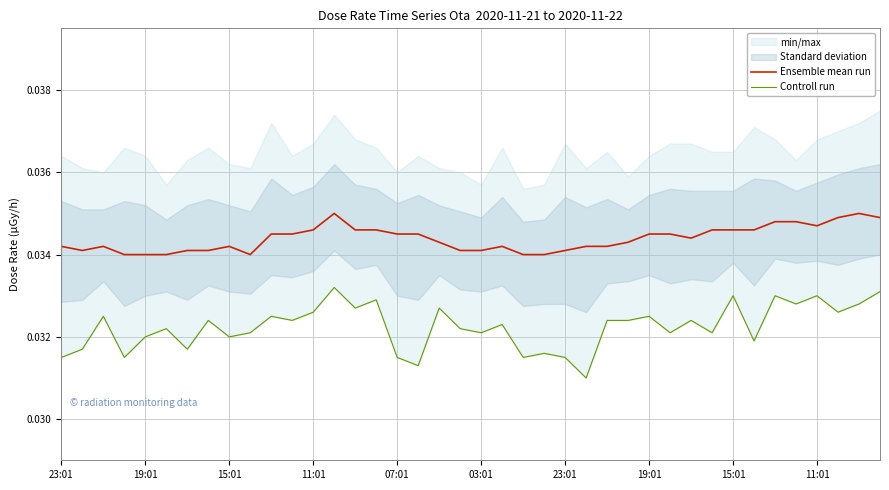

True or false: Ensemble mean run has more than 1 points higher than both neighbors.

True